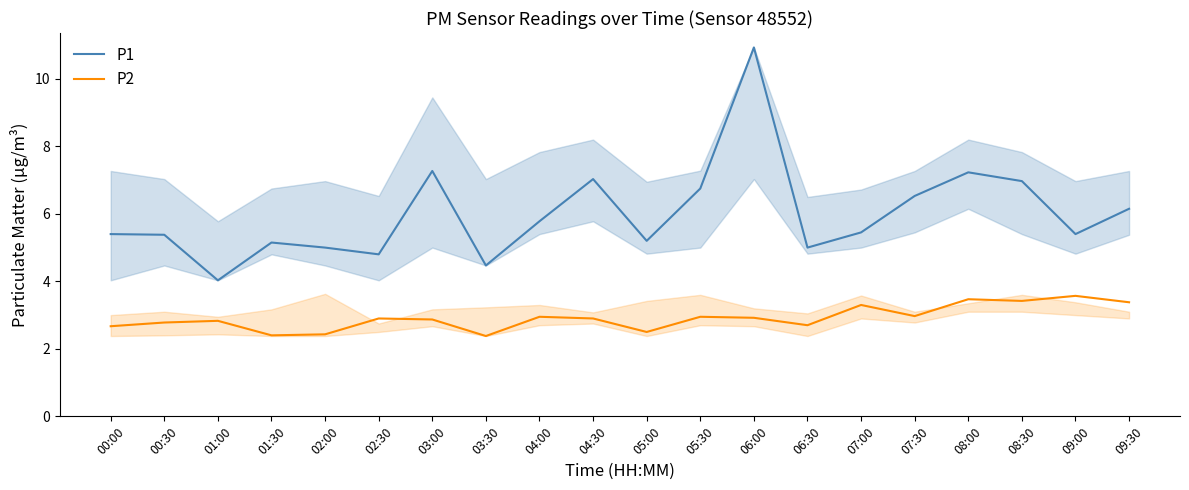

Rank the series by their maximum value, from lowest to highest.

P2, P1